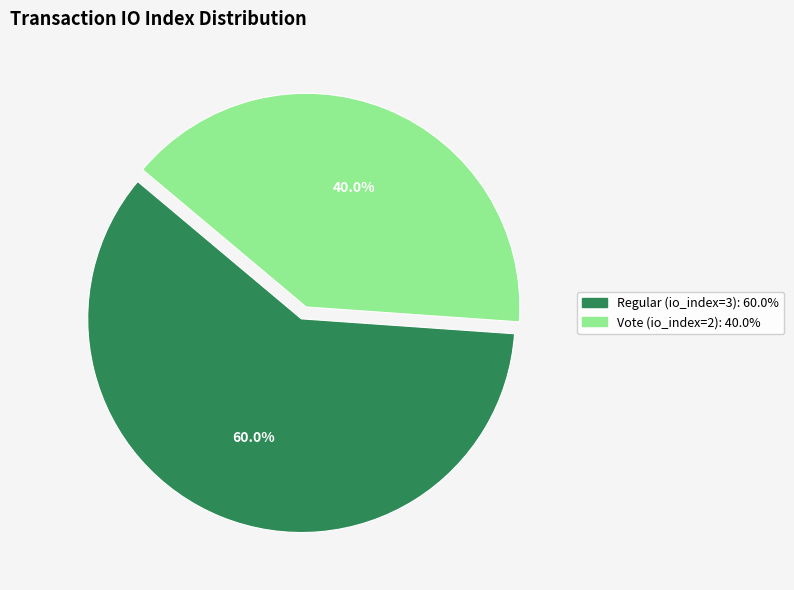

Which slice is the smallest?

Vote (io_index=2)